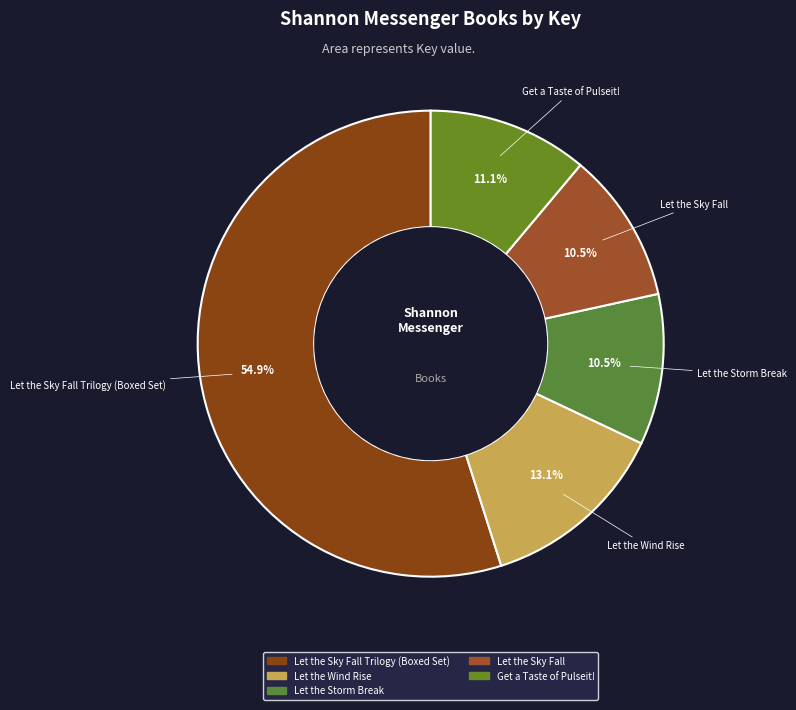

Rank the categories by value from lowest to highest.

Let the Sky Fall, Let the Storm Break, Get a Taste of Pulseit!, Let the Wind Rise, Let the Sky Fall Trilogy (Boxed Set)